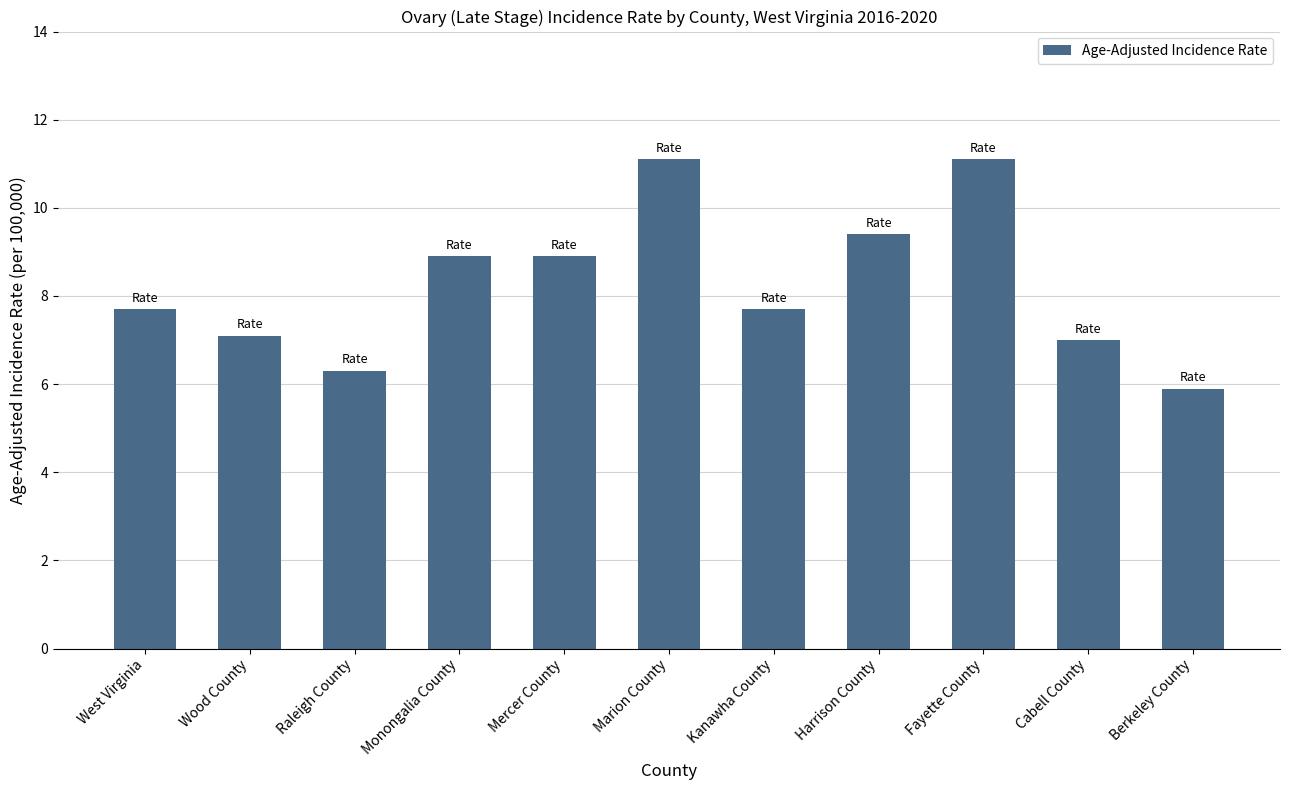

Reading left to right, extract all data points from this chart.

7.7	7.1	6.3	8.9	8.9	11.1	7.7	9.4	11.1	7.0	5.9